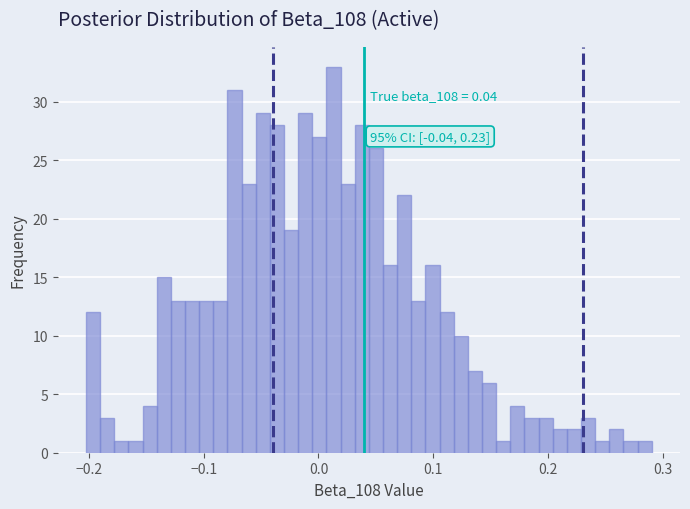

Around what value on the x-axis is the tallest bar? Give the approximate position of its centre, as read against the axis.

0.01